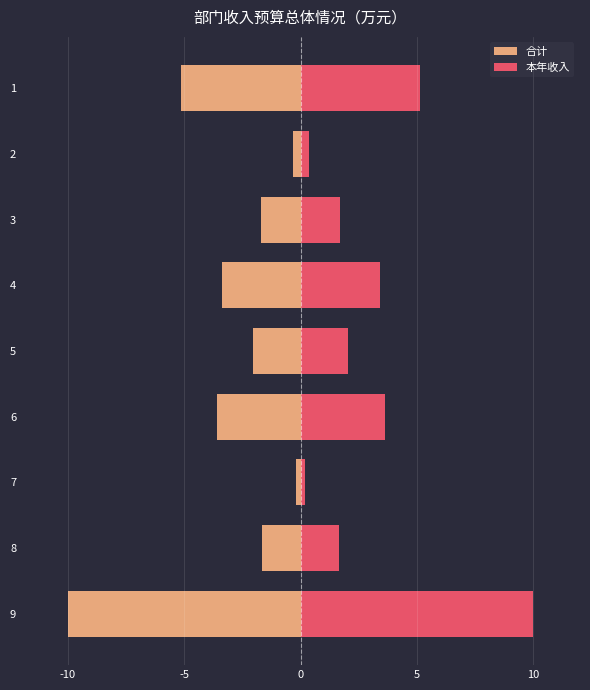

Which series changed the most between -10 and -5?

合计